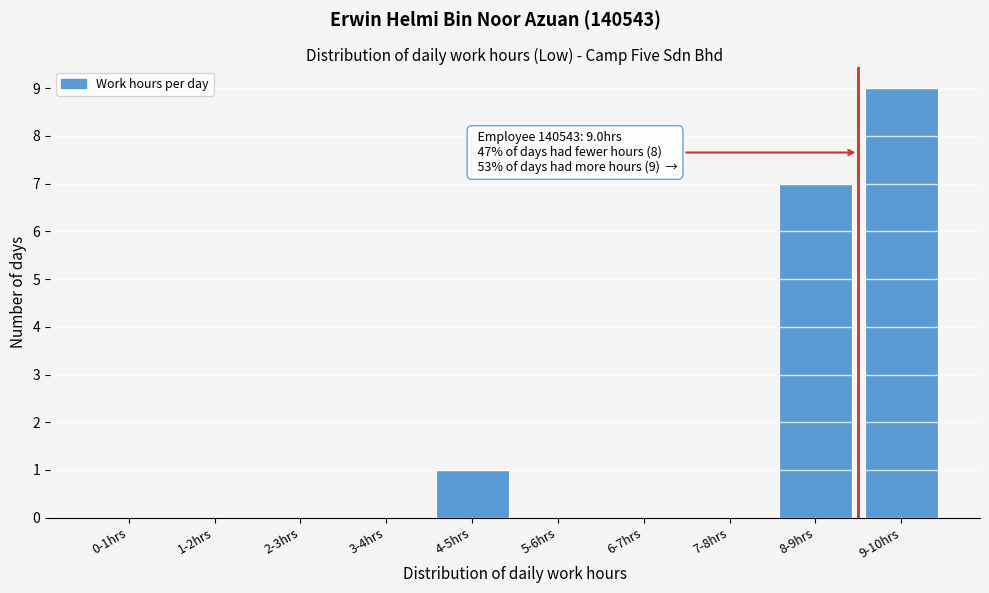

Reading left to right, what are all the values shown in this chart?

0-1hrs=0	1-2hrs=0	2-3hrs=0	3-4hrs=0	4-5hrs=1	5-6hrs=0	6-7hrs=0	7-8hrs=0	8-9hrs=7	9-10hrs=9